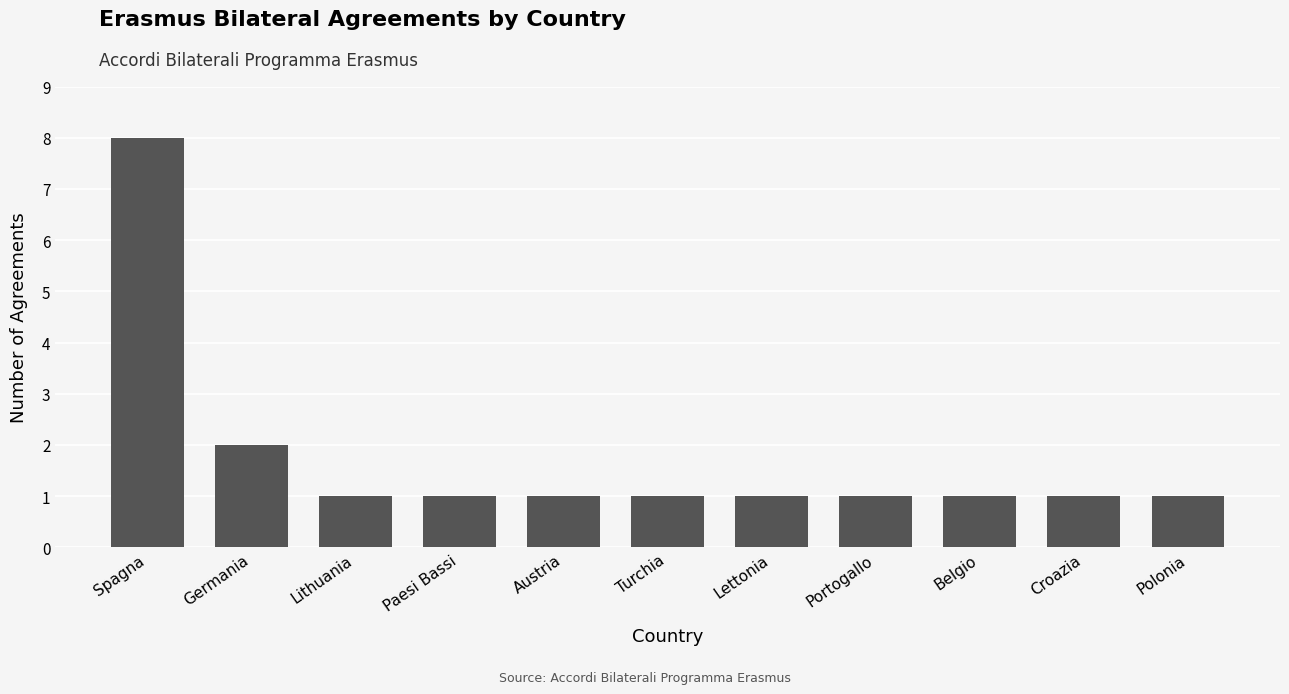

Reading left to right, list all the values displayed in this chart.

8	2	1	1	1	1	1	1	1	1	1